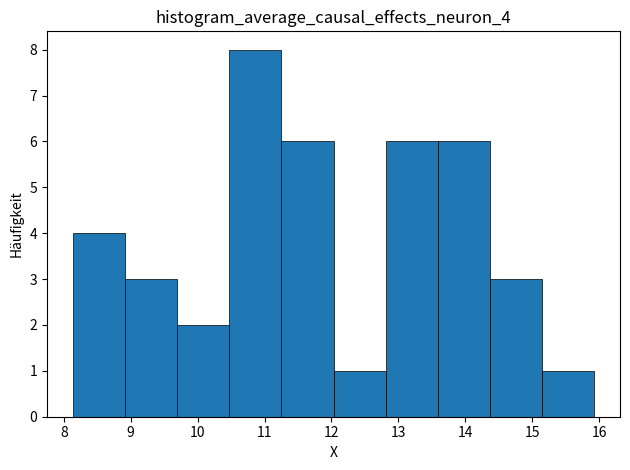

What is the height of the bar covering 8.9 to 9.7 on the x-axis? Neither the bar edges nor the heights are printed on the chart, so give them approximately, as read against the axes.

3